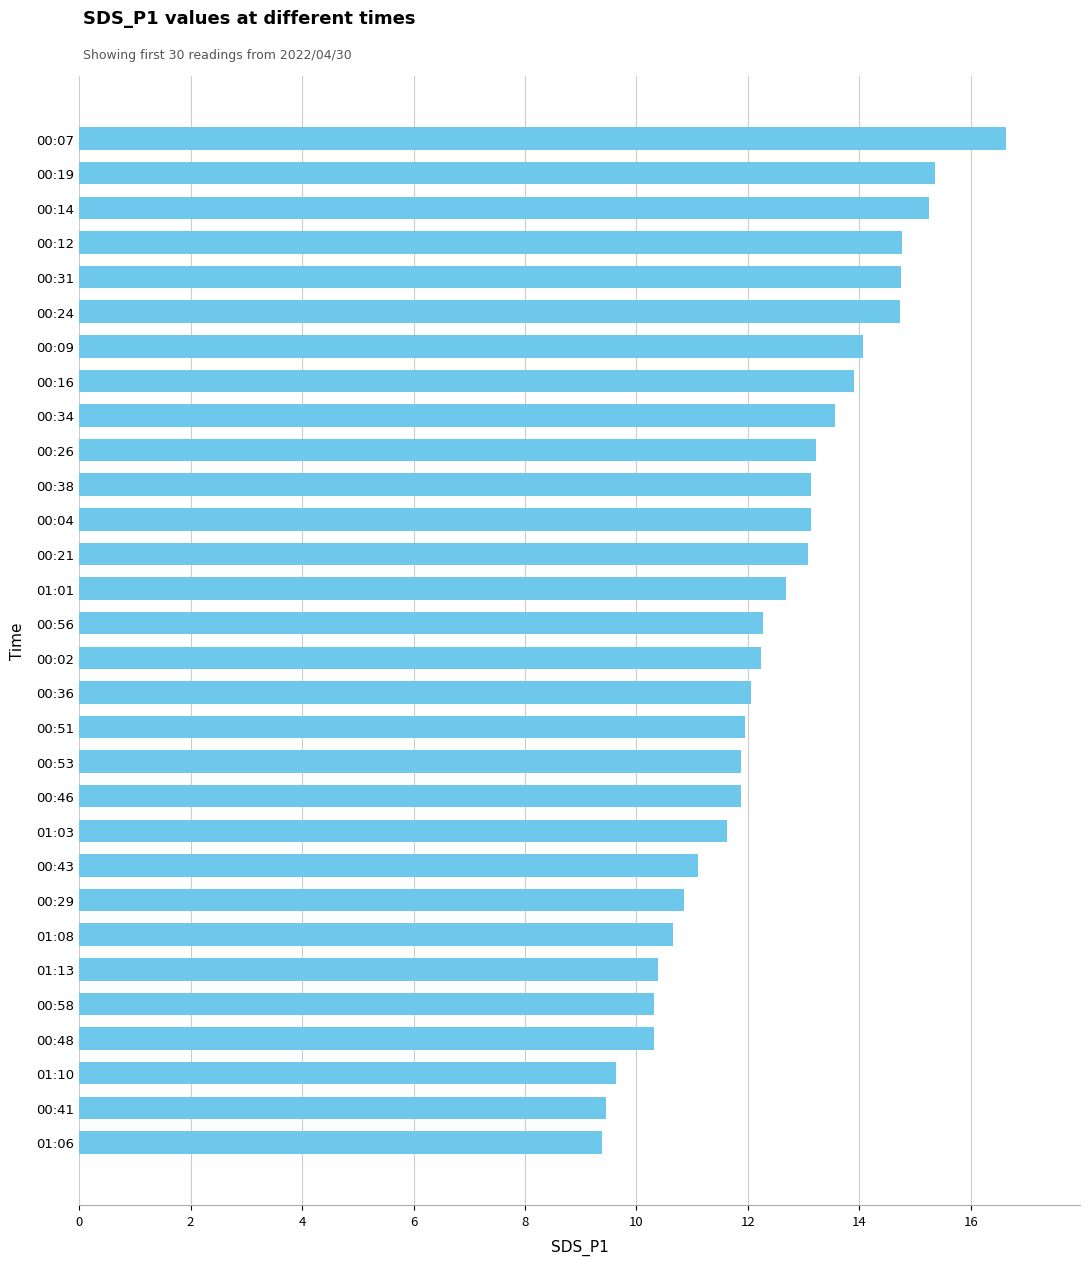

What is the minimum value shown in the chart?

9.4